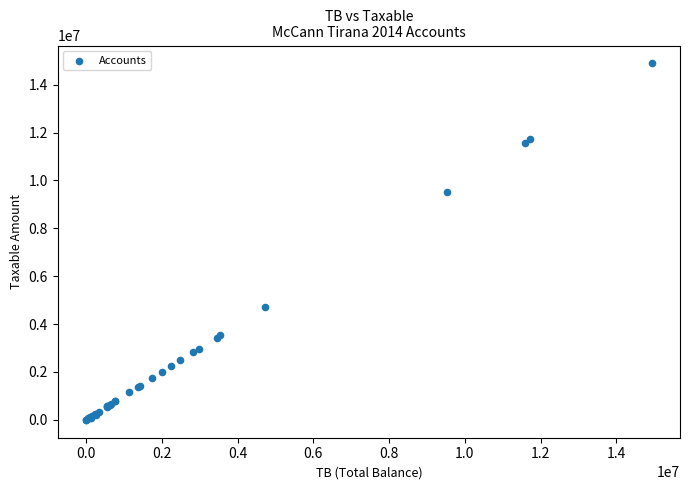

What Y value in the scatter plot is closest to 7443929?

9536057.6